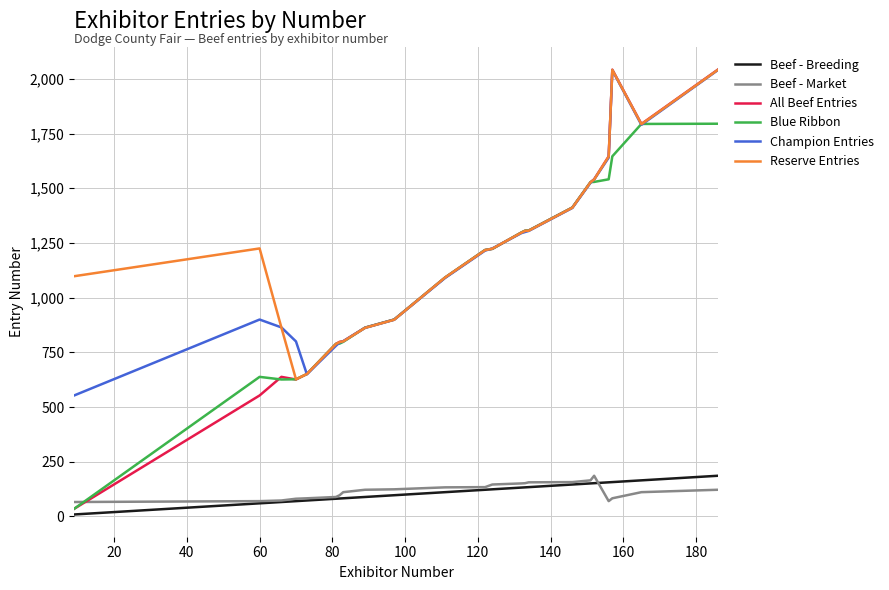

How many lines are shown in the chart?

6